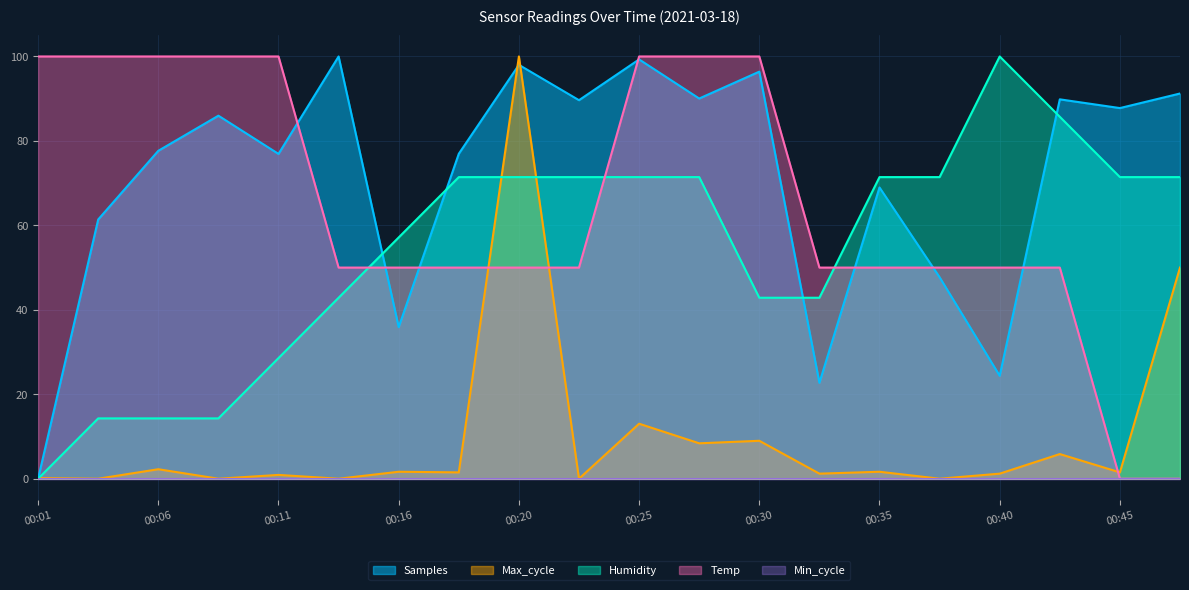

How many interior local valleys does the Samples series have?

7